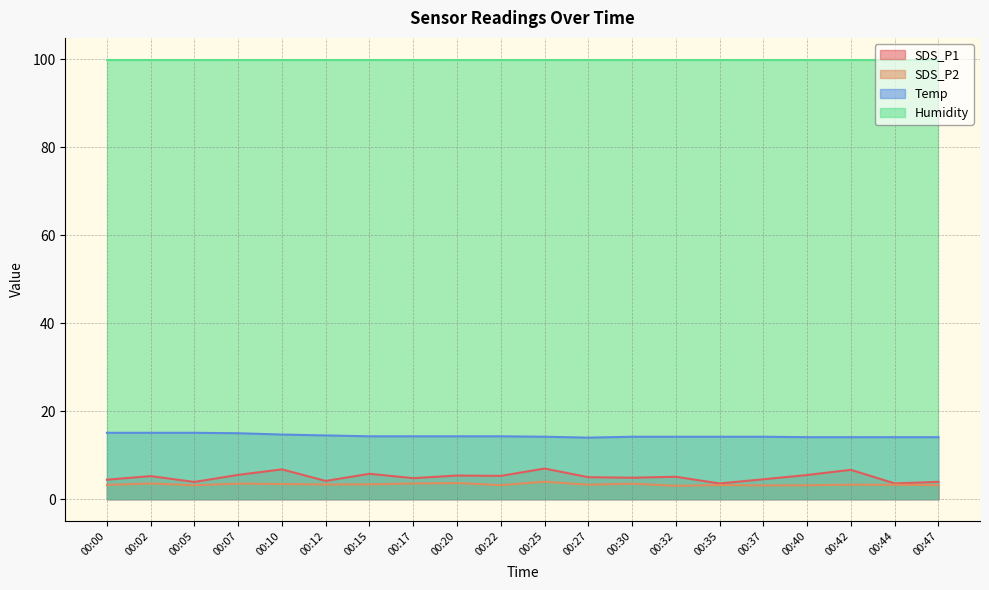

The value of Humidity at 00:47 is 154.7. True or false?

False